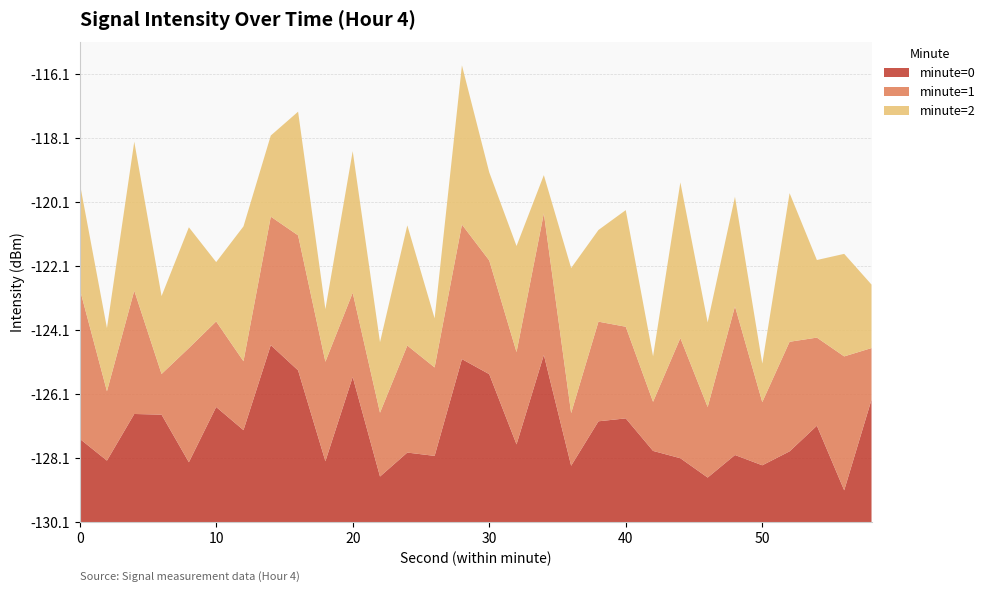

What are all the series names shown in the legend?

minute=0, minute=1, minute=2